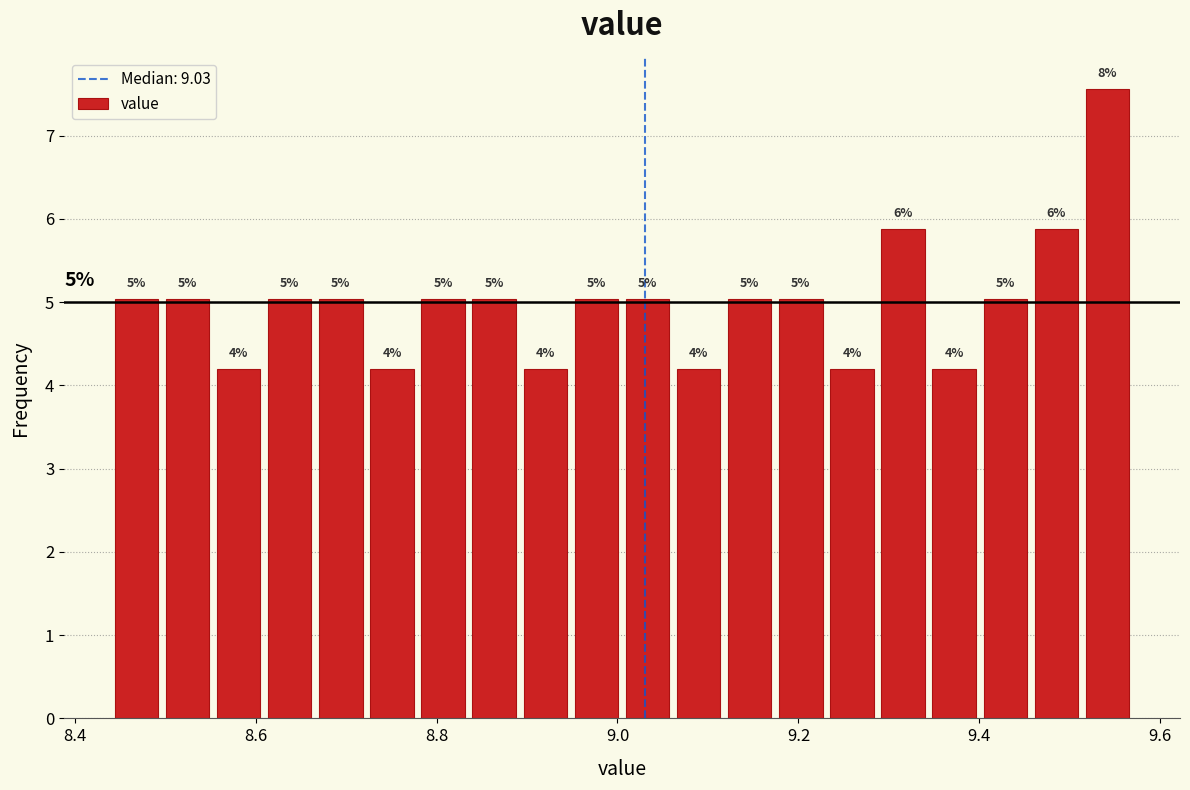

Read against the x-axis, roughly where is the centre of the tallest bar?

9.54